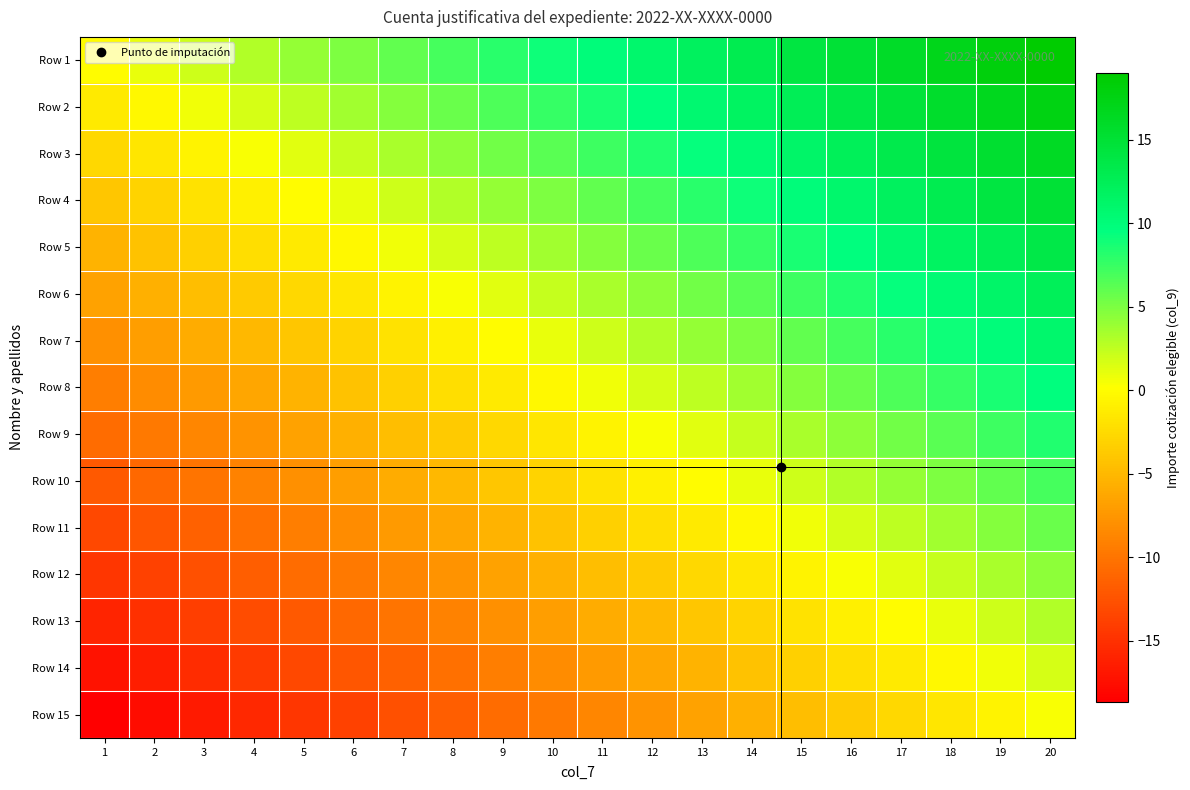

Reading left to right, extract all data points from this chart.

Row 1: 1=0.0	2=1.0	3=2.0	4=3.0	5=4.0	6=5.0	7=6.0	8=7.0	9=8.0	10=9.0	11=10.0	12=11.0	13=12.0	14=13.0	15=14.0	16=15.0	17=16.0	18=17.0	19=18.0	20=19.0
Row 2: 1=-1.3	2=-0.3	3=0.7	4=1.7	5=2.7	6=3.7	7=4.7	8=5.7	9=6.7	10=7.7	11=8.7	12=9.7	13=10.7	14=11.7	15=12.7	16=13.7	17=14.7	18=15.7	19=16.7	20=17.7
Row 3: 1=-2.7	2=-1.7	3=-0.7	4=0.3	5=1.3	6=2.3	7=3.3	8=4.3	9=5.3	10=6.3	11=7.3	12=8.3	13=9.3	14=10.3	15=11.3	16=12.3	17=13.3	18=14.3	19=15.3	20=16.3
Row 4: 1=-4.0	2=-3.0	3=-2.0	4=-1.0	5=0.0	6=1.0	7=2.0	8=3.0	9=4.0	10=5.0	11=6.0	12=7.0	13=8.0	14=9.0	15=10.0	16=11.0	17=12.0	18=13.0	19=14.0	20=15.0
Row 5: 1=-5.3	2=-4.3	3=-3.3	4=-2.3	5=-1.3	6=-0.3	7=0.7	8=1.7	9=2.7	10=3.7	11=4.7	12=5.7	13=6.7	14=7.7	15=8.7	16=9.7	17=10.7	18=11.7	19=12.7	20=13.7
Row 6: 1=-6.7	2=-5.7	3=-4.7	4=-3.7	5=-2.7	6=-1.7	7=-0.7	8=0.3	9=1.3	10=2.3	11=3.3	12=4.3	13=5.3	14=6.3	15=7.3	16=8.3	17=9.3	18=10.3	19=11.3	20=12.3
Row 7: 1=-8.0	2=-7.0	3=-6.0	4=-5.0	5=-4.0	6=-3.0	7=-2.0	8=-1.0	9=0.0	10=1.0	11=2.0	12=3.0	13=4.0	14=5.0	15=6.0	16=7.0	17=8.0	18=9.0	19=10.0	20=11.0
Row 8: 1=-9.3	2=-8.3	3=-7.3	4=-6.3	5=-5.3	6=-4.3	7=-3.3	8=-2.3	9=-1.3	10=-0.3	11=0.7	12=1.7	13=2.7	14=3.7	15=4.7	16=5.7	17=6.7	18=7.7	19=8.7	20=9.7
Row 9: 1=-10.7	2=-9.7	3=-8.7	4=-7.7	5=-6.7	6=-5.7	7=-4.7	8=-3.7	9=-2.7	10=-1.7	11=-0.7	12=0.3	13=1.3	14=2.3	15=3.3	16=4.3	17=5.3	18=6.3	19=7.3	20=8.3
Row 10: 1=-12.0	2=-11.0	3=-10.0	4=-9.0	5=-8.0	6=-7.0	7=-6.0	8=-5.0	9=-4.0	10=-3.0	11=-2.0	12=-1.0	13=0.0	14=1.0	15=2.0	16=3.0	17=4.0	18=5.0	19=6.0	20=7.0
Row 11: 1=-13.3	2=-12.3	3=-11.3	4=-10.3	5=-9.3	6=-8.3	7=-7.3	8=-6.3	9=-5.3	10=-4.3	11=-3.3	12=-2.3	13=-1.3	14=-0.3	15=0.7	16=1.7	17=2.7	18=3.7	19=4.7	20=5.7
Row 12: 1=-14.7	2=-13.7	3=-12.7	4=-11.7	5=-10.7	6=-9.7	7=-8.7	8=-7.7	9=-6.7	10=-5.7	11=-4.7	12=-3.7	13=-2.7	14=-1.7	15=-0.7	16=0.3	17=1.3	18=2.3	19=3.3	20=4.3
Row 13: 1=-16.0	2=-15.0	3=-14.0	4=-13.0	5=-12.0	6=-11.0	7=-10.0	8=-9.0	9=-8.0	10=-7.0	11=-6.0	12=-5.0	13=-4.0	14=-3.0	15=-2.0	16=-1.0	17=0.0	18=1.0	19=2.0	20=3.0
Row 14: 1=-17.3	2=-16.3	3=-15.3	4=-14.3	5=-13.3	6=-12.3	7=-11.3	8=-10.3	9=-9.3	10=-8.3	11=-7.3	12=-6.3	13=-5.3	14=-4.3	15=-3.3	16=-2.3	17=-1.3	18=-0.3	19=0.7	20=1.7
Row 15: 1=-18.7	2=-17.7	3=-16.7	4=-15.7	5=-14.7	6=-13.7	7=-12.7	8=-11.7	9=-10.7	10=-9.7	11=-8.7	12=-7.7	13=-6.7	14=-5.7	15=-4.7	16=-3.7	17=-2.7	18=-1.7	19=-0.7	20=0.3